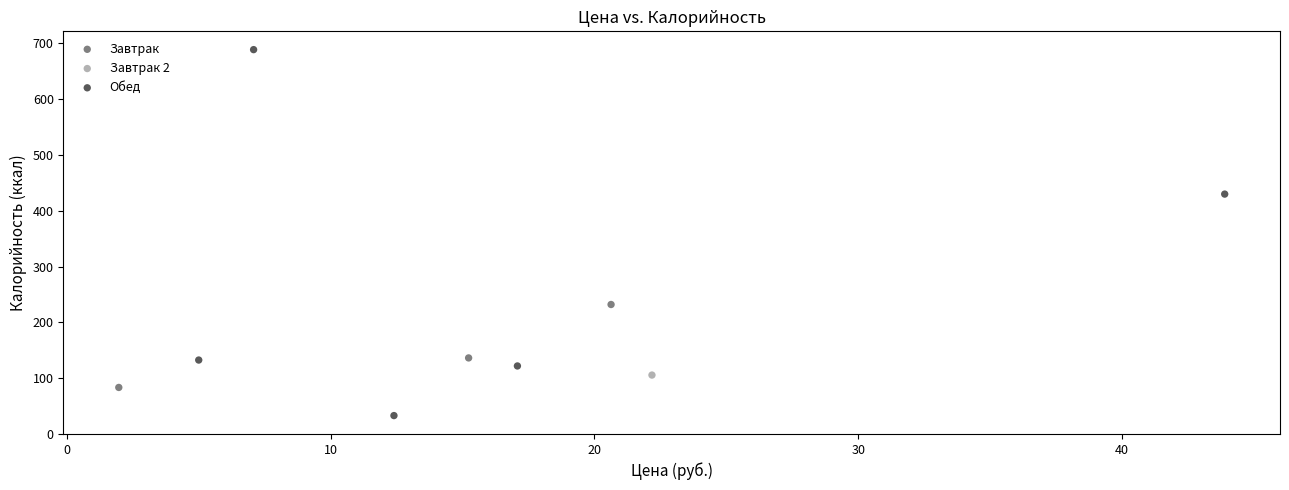

Which series contains the highest Y value?

Обед